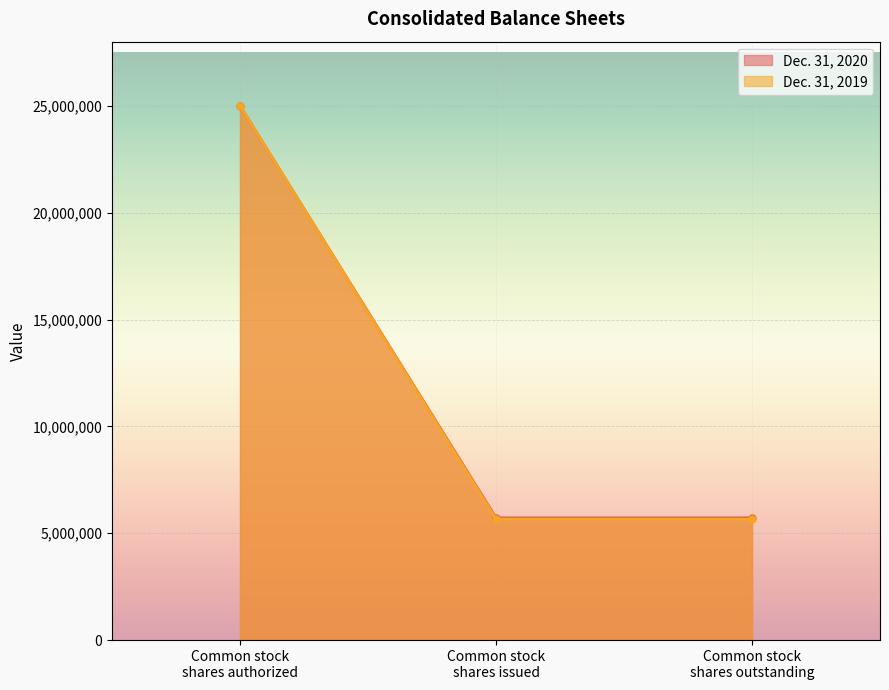

Reading left to right, transcribe all the data shown in this chart.

Common stock shares authorized=25000000	Common stock shares issued=5718621	Common stock shares outstanding=5718621